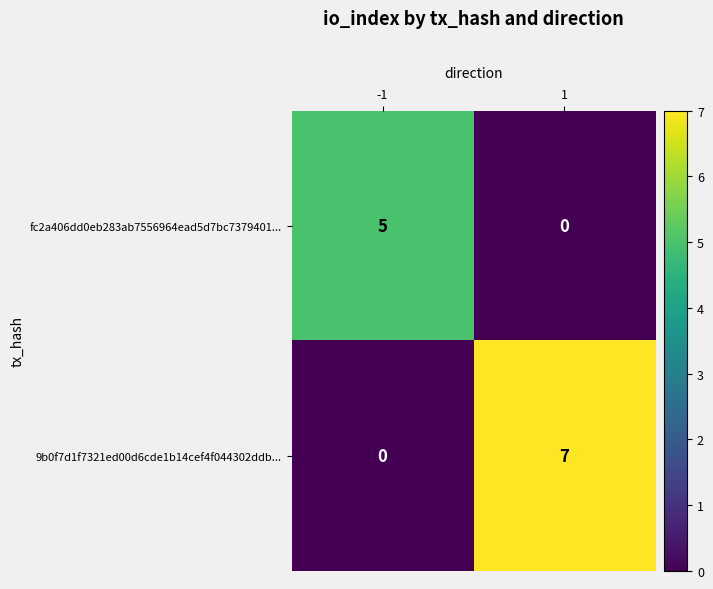

At how many categories does at least one series exceed 1?

2